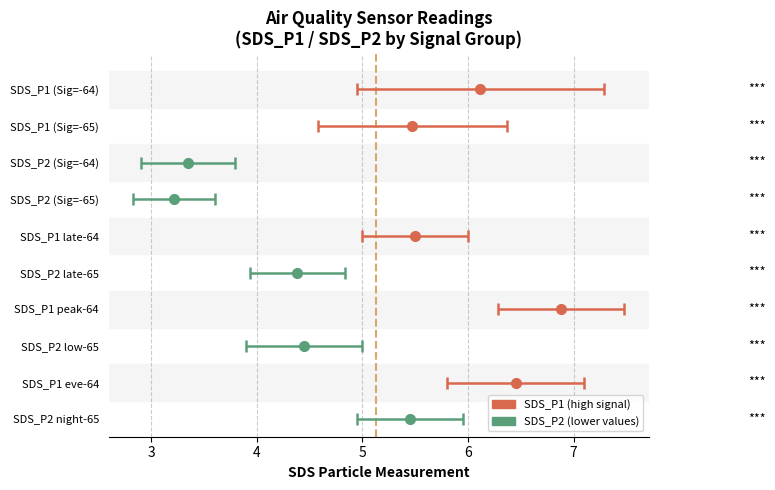

Are the bars grouped side by side (vs. stacked)?

Yes